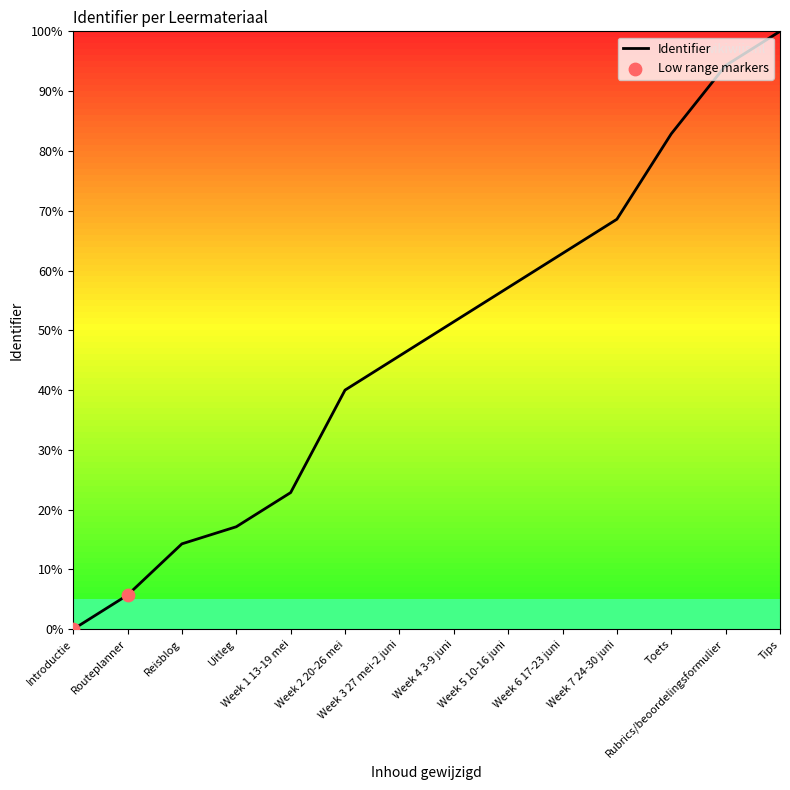

What is the change in value from Week 1 13-19 mei to Toets?

+60.0